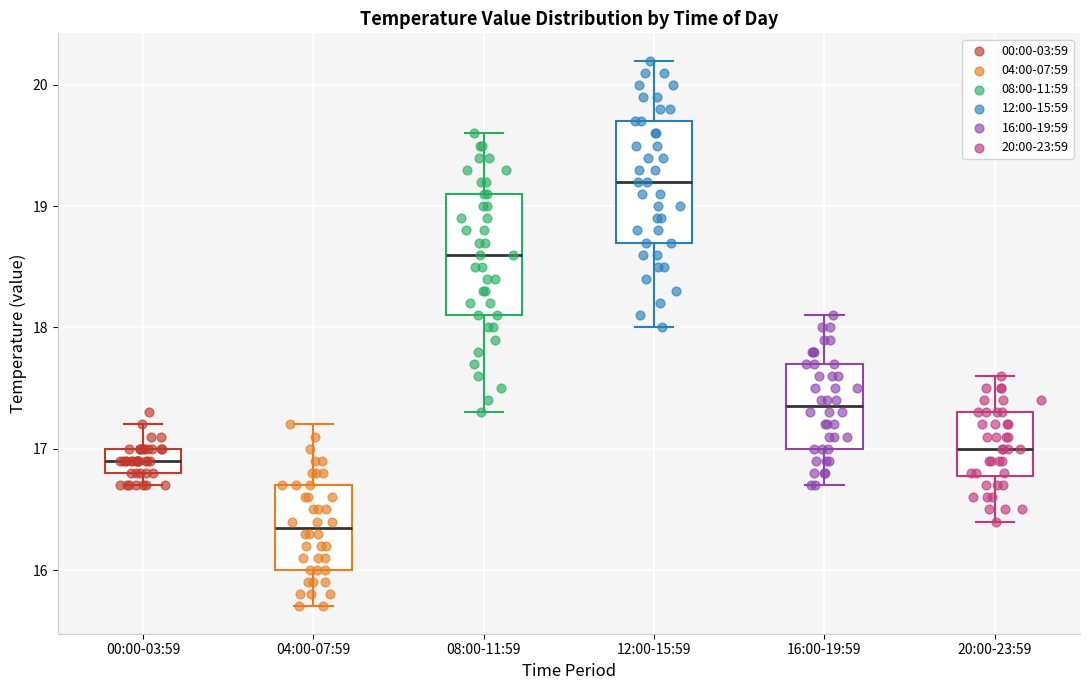

Which box's median line is the highest?

12:00-15:59